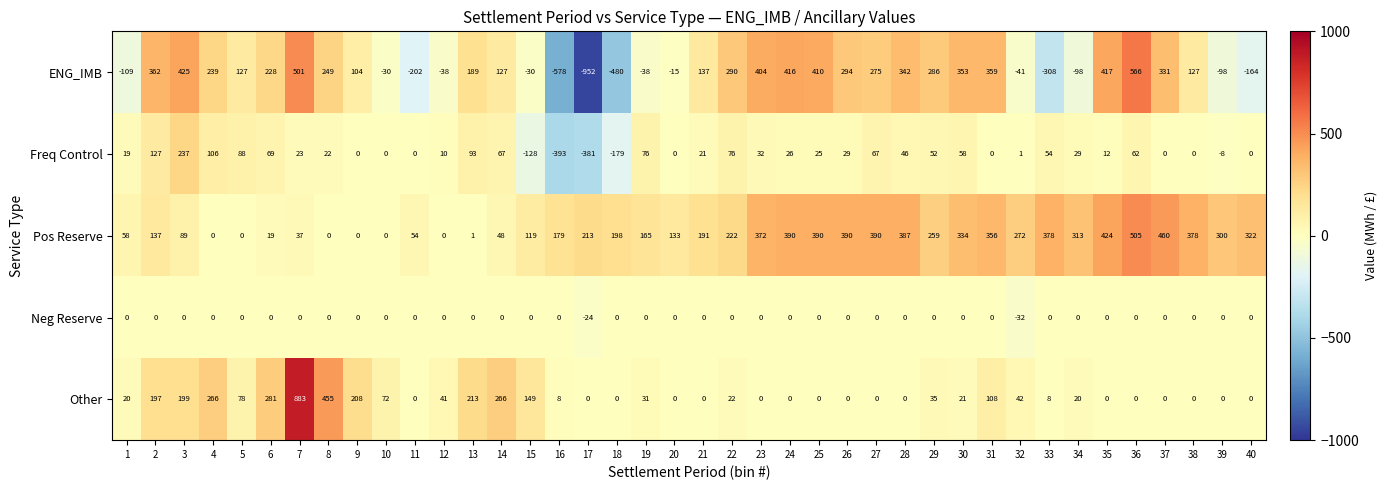

What is the average value of the ENG_IMB series?

109